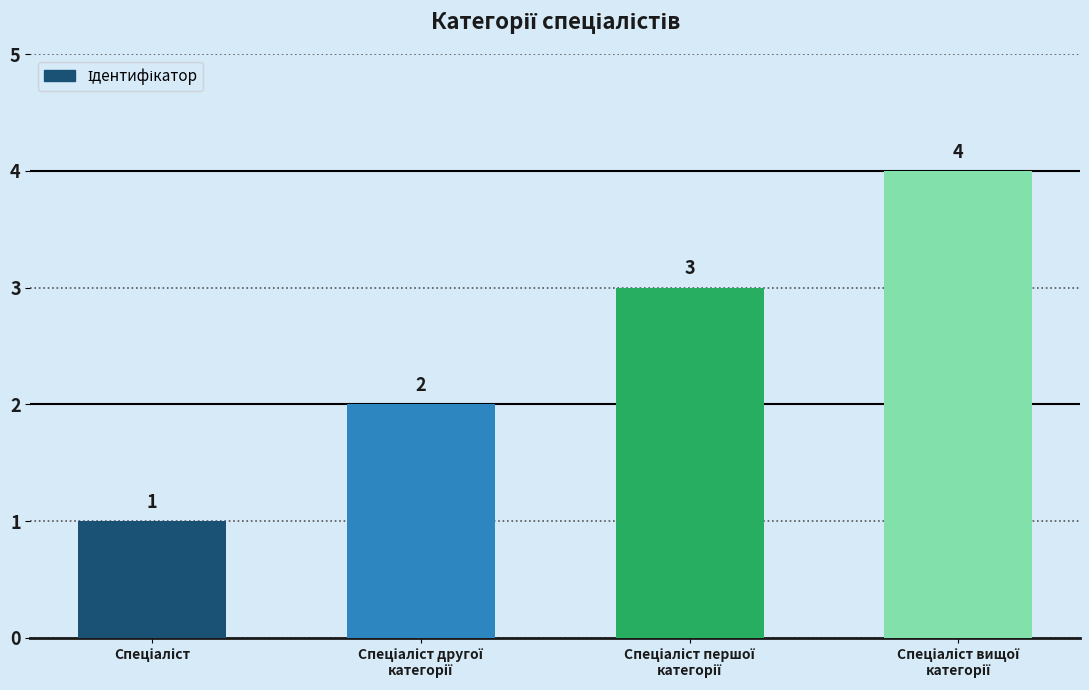

What is the difference between the maximum and minimum values?

3